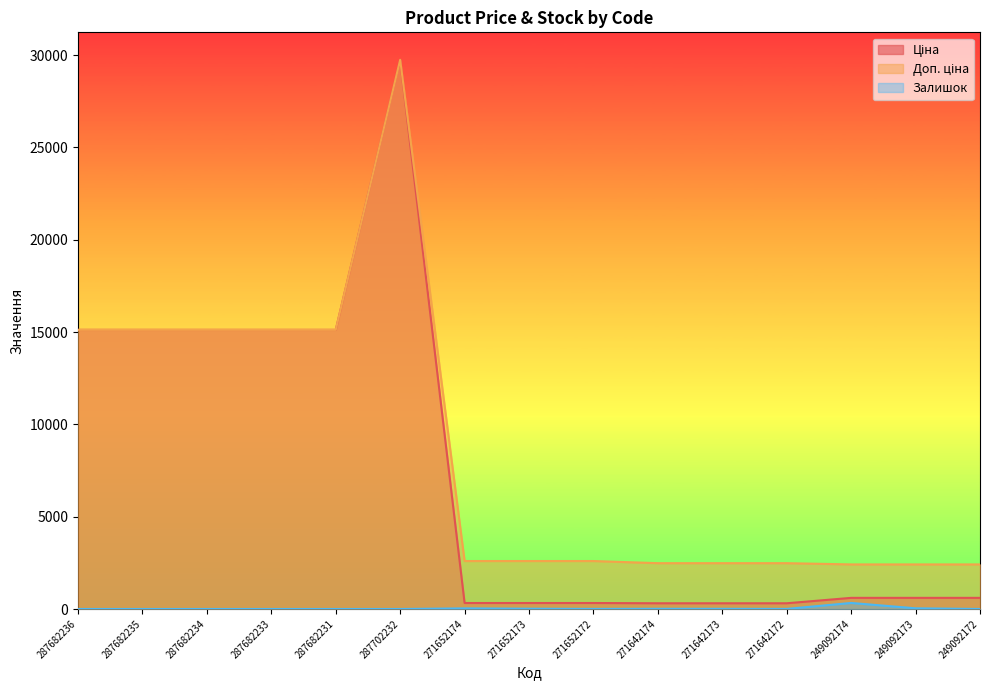

How many lines are shown in the chart?

3